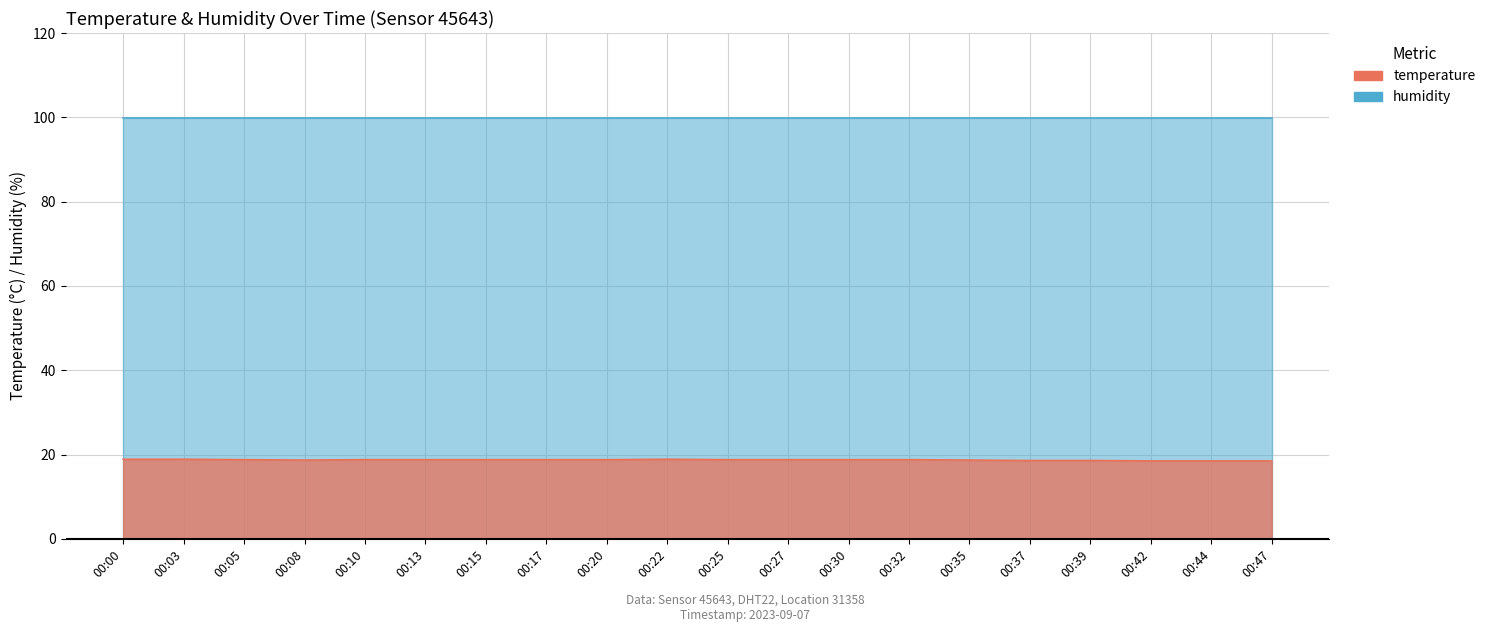

How many interior local peaks (higher than both neighbors) does the data have?

1